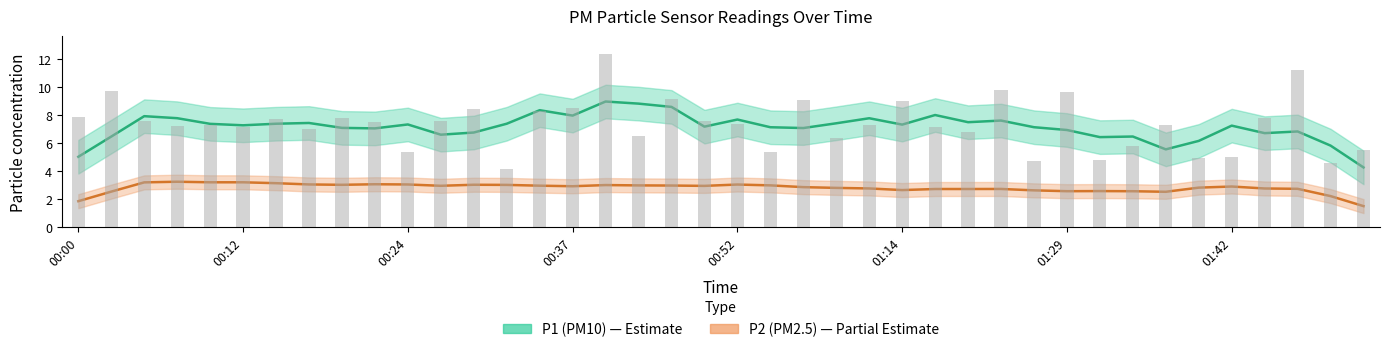

Does the chart contain any negative values?

No